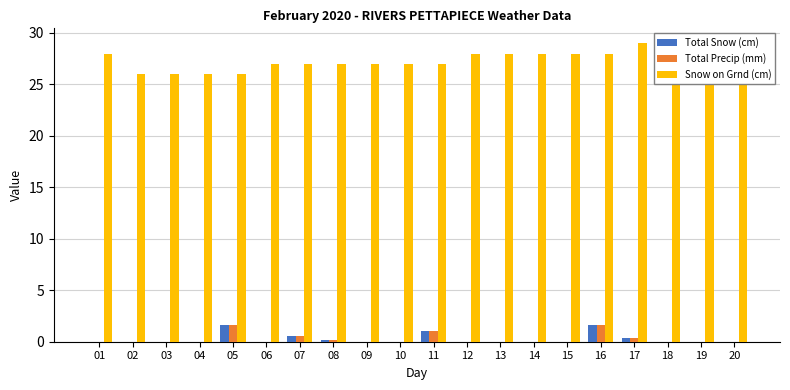

At which category is the sum across all series the highest?

16